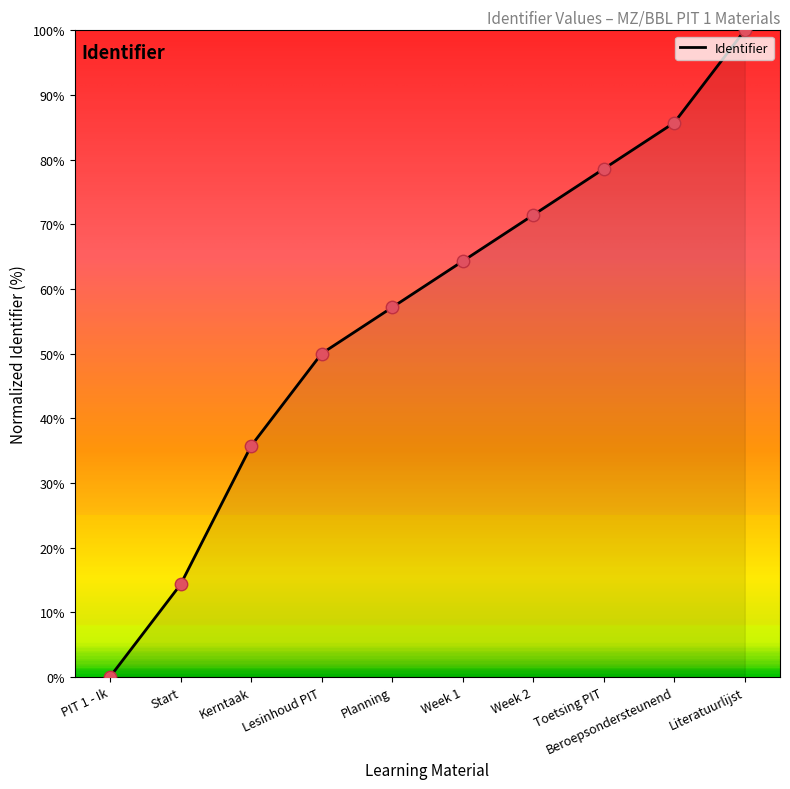

Between PIT 1 - Ik and Week 2, which is larger?

Week 2